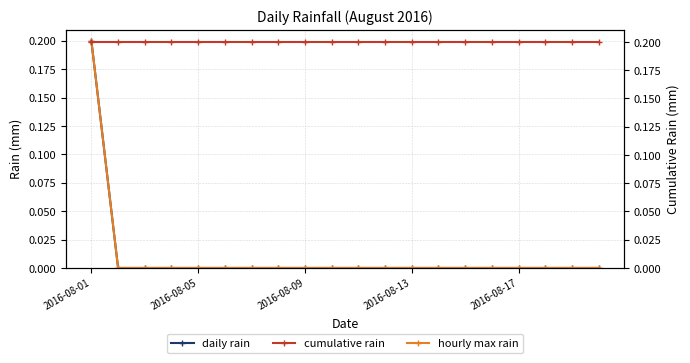

The value of daily rain at 2016-08-05 is 0.0. True or false?

True